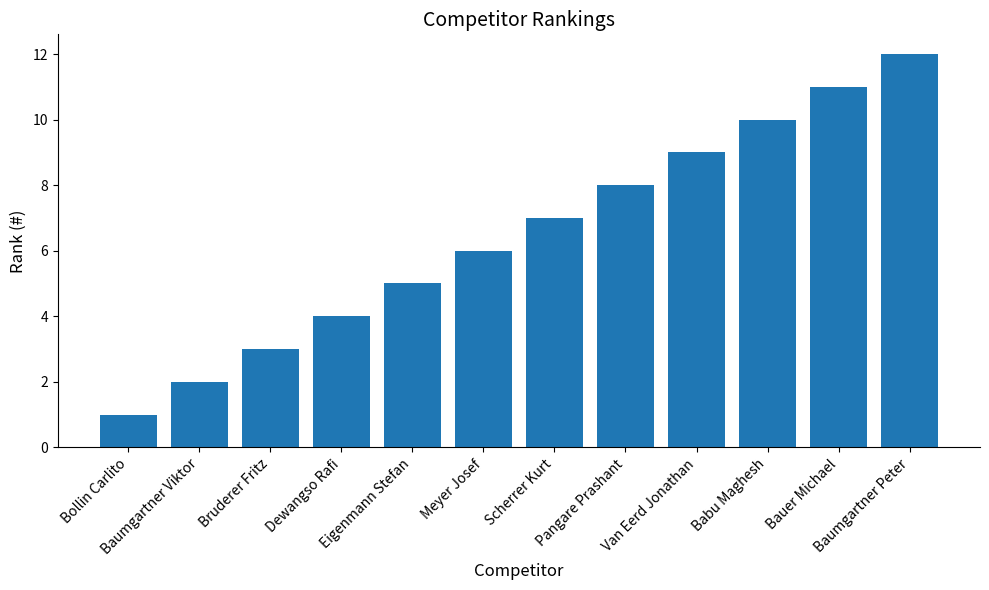

Between Baumgartner Peter and Baumgartner Viktor, which is larger?

Baumgartner Peter